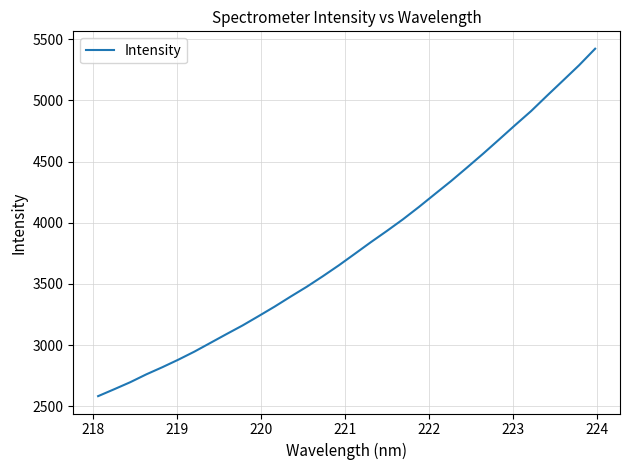

What is the smallest value displayed?

2582.6